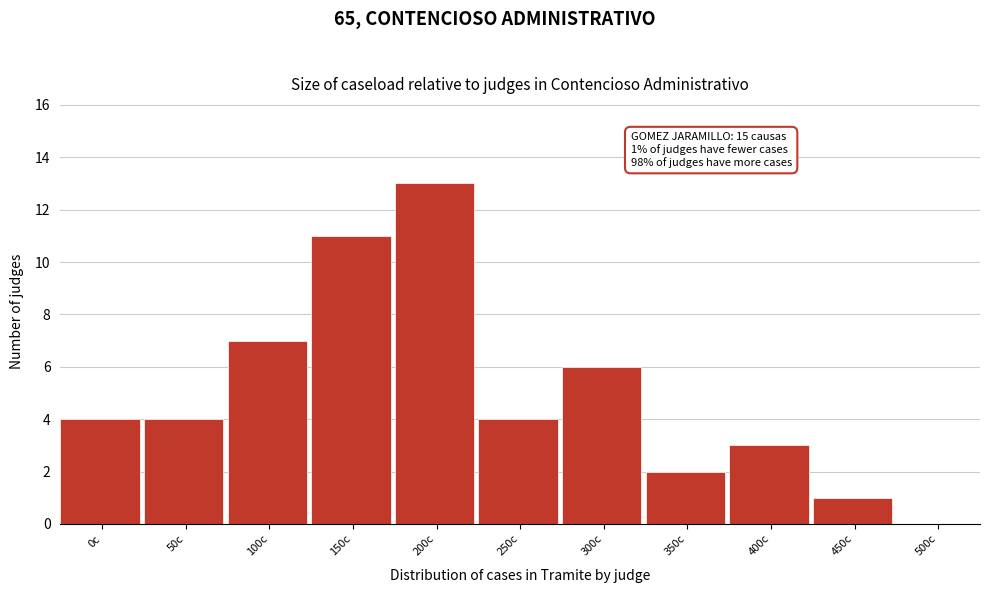

Reading right to left, what are all the values shown in this chart?

500c=0	450c=1	400c=3	350c=2	300c=6	250c=4	200c=13	150c=11	100c=7	50c=4	0c=4